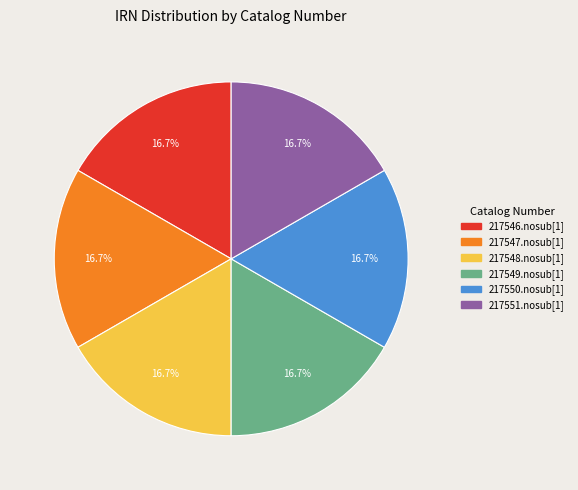

What percentage is NOT represented by 217547.nosub[1]?

83.3%